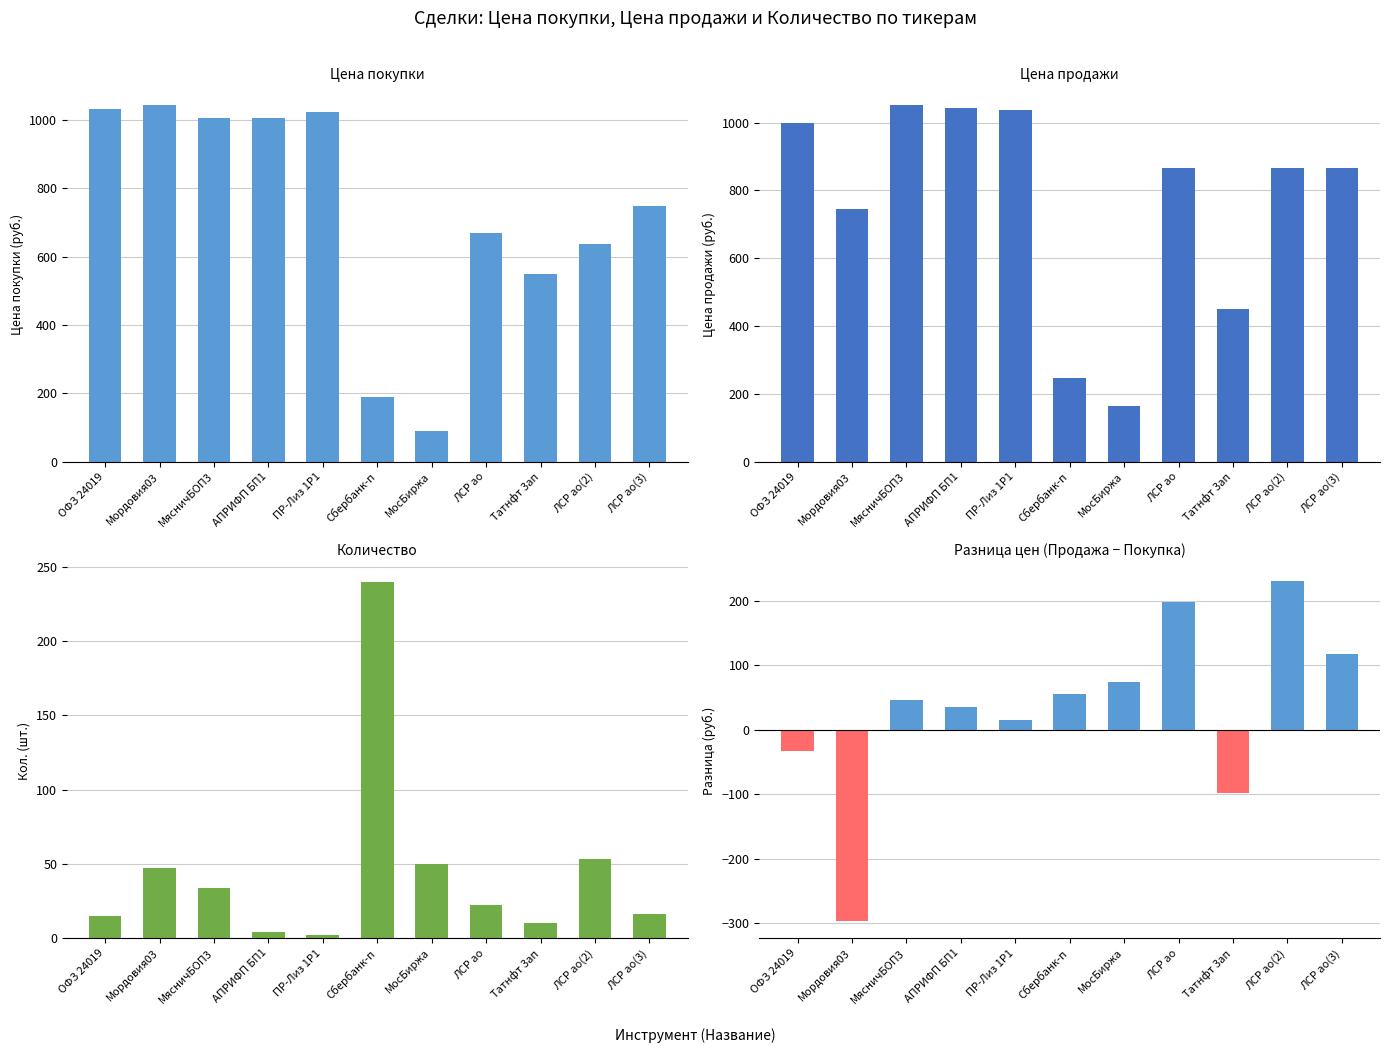

What is the difference between the Разница цен values at ОФЗ 24019 and ПР-Лиз 1P1?

47.4